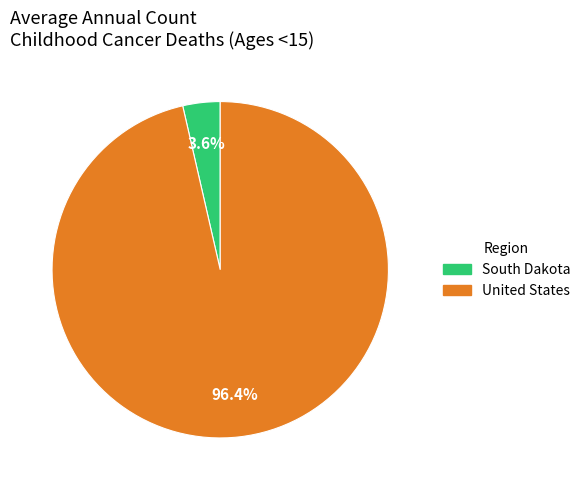

Combined, do South Dakota and United States account for over 50%?

Yes